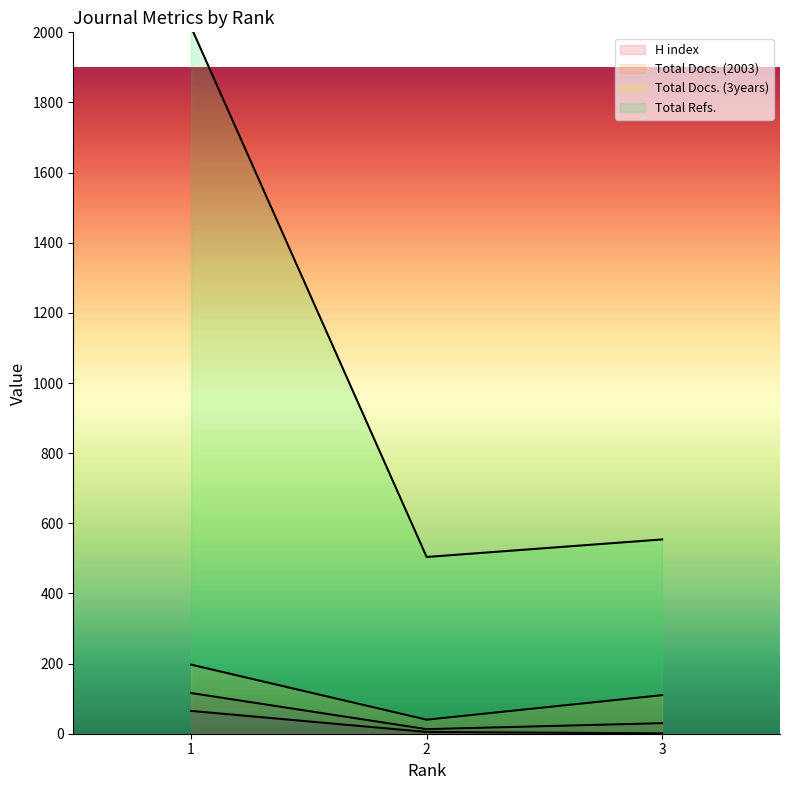

What is the greatest value displayed?

2015